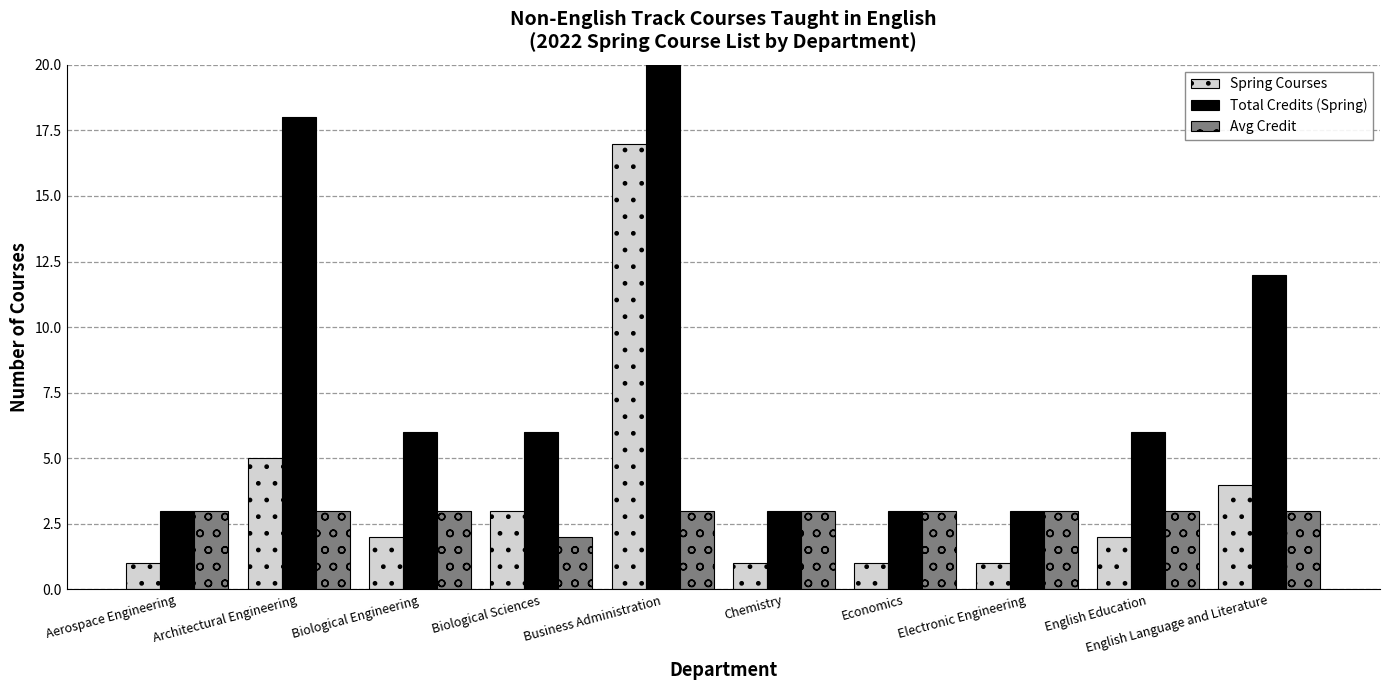

Reading left to right, extract all data points from this chart.

Spring Courses: 1	5	2	3	17	1	1	1	2	4
Total Credits (Spring): 3	18	6	6	51	3	3	3	6	12
Avg Credit: 3	3	3	2	3	3	3	3	3	3